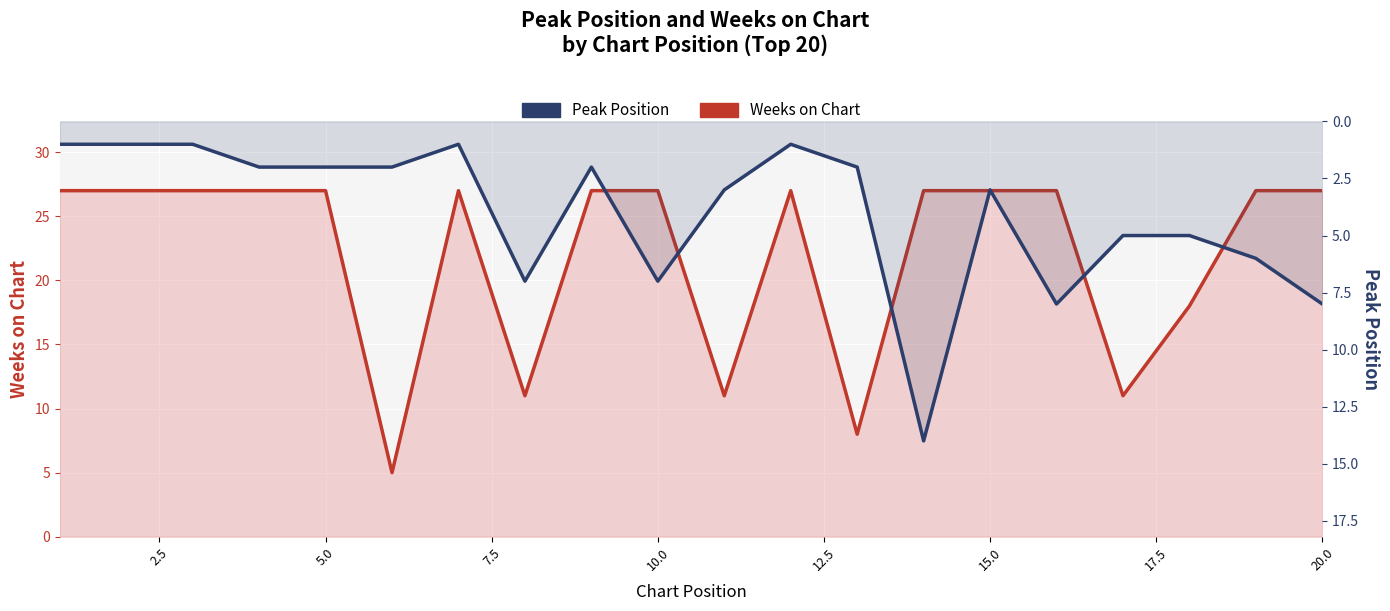

True or false: Peak Position and Weeks on Chart intersect in this chart.

False